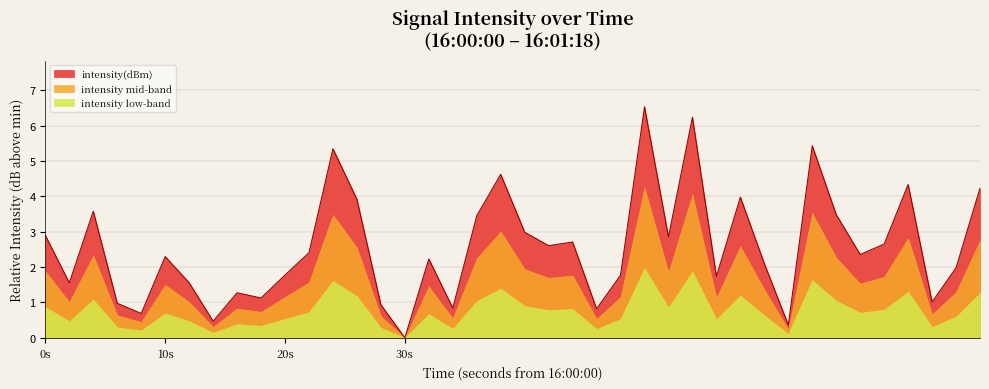

What is the maximum value for intensity(dBm)?

6.5